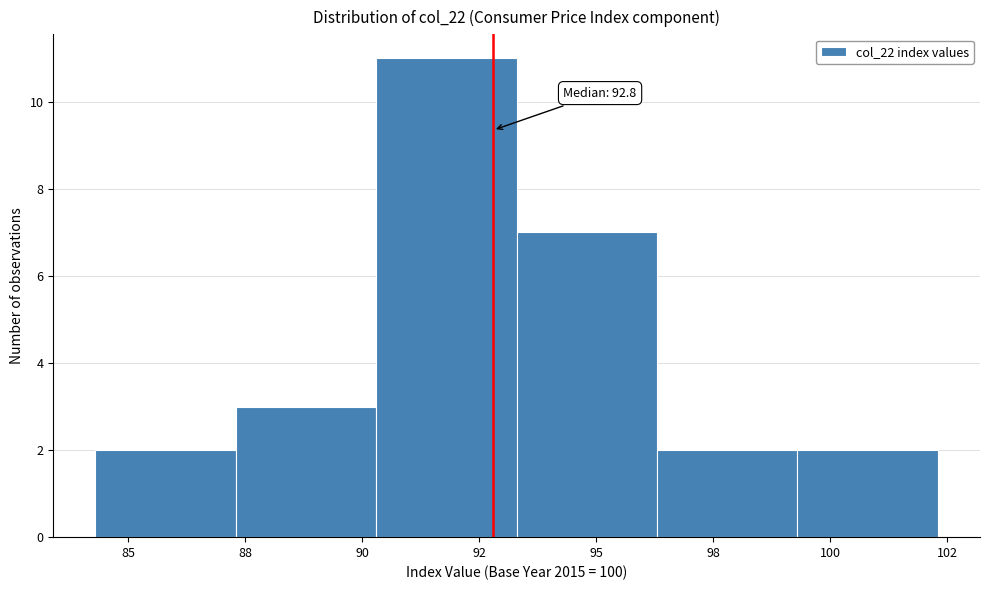

Reading right to left, list all the values displayed in this chart.

2	2	7	11	3	2